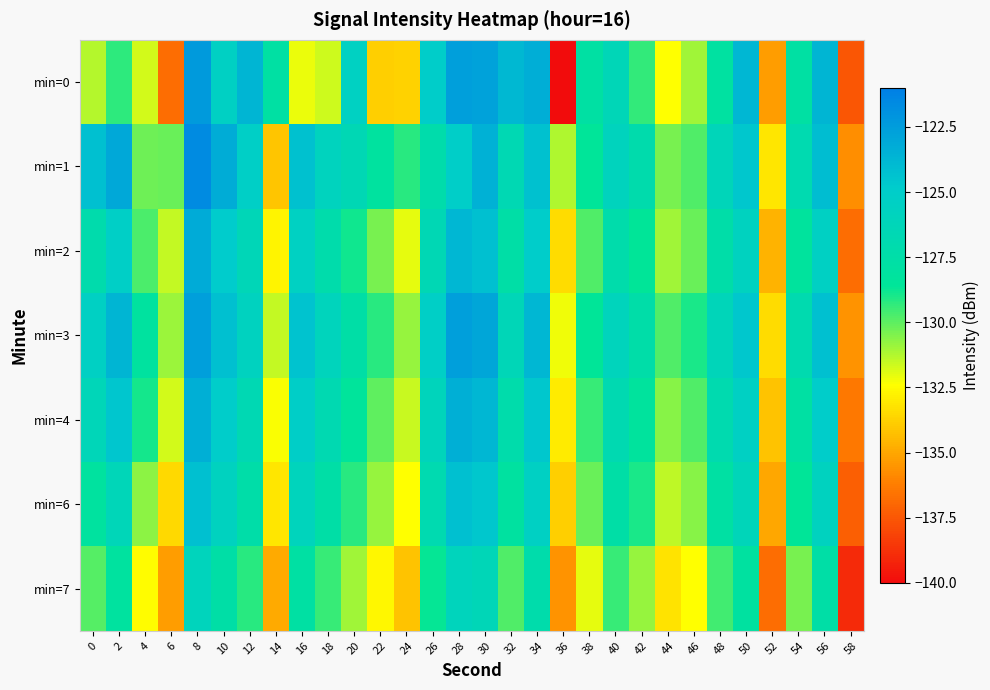

Reading right to left, extract all data points from this chart.

min=0: 58=-137.5	56=-123.7	54=-127.9	52=-135.3	50=-123.8	48=-127.9	46=-131.0	44=-132.4	42=-129.4	40=-126.4	38=-127.9	36=-140.2	34=-123.3	32=-123.8	30=-122.7	28=-122.6	26=-125.0	24=-133.7	22=-133.8	20=-125.6	18=-131.6	16=-132.1	14=-127.8	12=-123.7	10=-125.4	8=-122.4	6=-136.8	4=-131.7	2=-129.3	0=-131.3
min=1: 58=-135.7	56=-124.1	54=-126.9	52=-133.1	50=-124.6	48=-126.2	46=-129.8	44=-130.4	42=-127.1	40=-125.9	38=-128.5	36=-131.2	34=-124.3	32=-126.7	30=-123.5	28=-125.1	26=-127.3	24=-129.2	22=-128.1	20=-126.5	18=-125.8	16=-124.3	14=-134.1	12=-125.3	10=-123.3	8=-121.6	6=-130.1	4=-130.3	2=-123.0	0=-124.3
min=2: 58=-136.8	56=-125.4	54=-128.2	52=-134.6	50=-125.8	48=-127.4	46=-130.2	44=-131.0	42=-128.6	40=-127.2	38=-129.8	36=-133.4	34=-125.0	32=-127.6	30=-124.2	28=-123.8	26=-126.5	24=-132.0	22=-130.4	20=-128.8	18=-127.2	16=-125.6	14=-132.7	12=-126.4	10=-124.8	8=-123.2	6=-131.5	4=-129.7	2=-125.3	0=-127.1
min=3: 58=-135.6	56=-124.2	54=-127.0	52=-133.4	50=-124.6	48=-126.2	46=-129.0	44=-129.8	42=-127.4	40=-126.0	38=-128.6	36=-132.2	34=-123.8	32=-126.4	30=-123.0	28=-122.6	26=-125.3	24=-130.8	22=-129.2	20=-127.6	18=-126.0	16=-124.4	14=-131.5	12=-125.8	10=-124.2	8=-122.6	6=-130.9	4=-128.1	2=-123.7	0=-125.5
min=4: 58=-136.4	56=-125.0	54=-127.8	52=-134.2	50=-125.4	48=-127.0	46=-129.8	44=-130.6	42=-128.2	40=-126.8	38=-129.4	36=-133.0	34=-124.6	32=-127.2	30=-123.8	28=-123.4	26=-126.1	24=-131.6	22=-130.0	20=-128.4	18=-126.8	16=-125.2	14=-132.3	12=-126.6	10=-125.0	8=-123.4	6=-131.7	4=-128.9	2=-124.5	0=-126.3
min=6: 58=-137.2	56=-125.8	54=-128.6	52=-135.0	50=-126.2	48=-127.8	46=-130.6	44=-131.4	42=-129.0	40=-127.6	38=-130.2	36=-133.8	34=-125.4	32=-128.0	30=-124.6	28=-124.2	26=-126.9	24=-132.4	22=-130.8	20=-129.2	18=-127.6	16=-126.0	14=-133.1	12=-127.4	10=-125.8	8=-124.2	6=-133.5	4=-130.7	2=-126.3	0=-128.1
min=7: 58=-139.0	56=-127.6	54=-130.4	52=-136.8	50=-128.0	48=-129.6	46=-132.4	44=-133.2	42=-130.8	40=-129.4	38=-132.0	36=-135.6	34=-127.2	32=-129.8	30=-126.4	28=-126.0	26=-128.7	24=-134.2	22=-132.6	20=-131.0	18=-129.4	16=-127.8	14=-134.9	12=-129.2	10=-127.6	8=-126.0	6=-135.3	4=-132.5	2=-128.1	0=-129.9